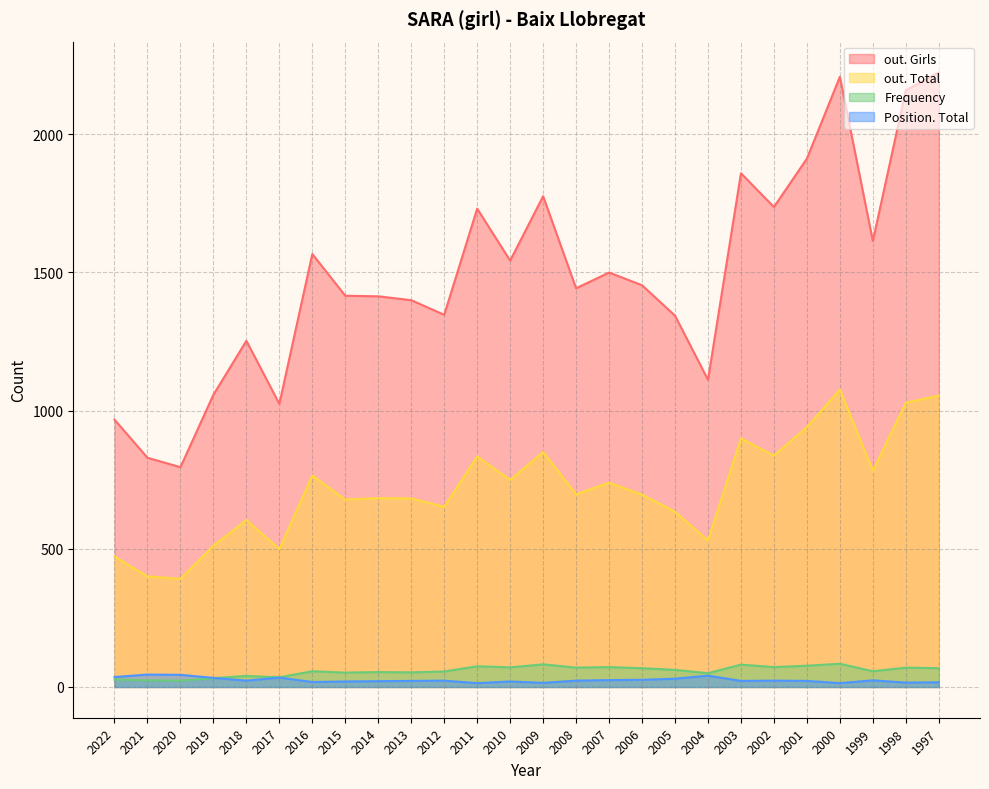

What is the difference between the out. Total values at 2008 and 2020?

306